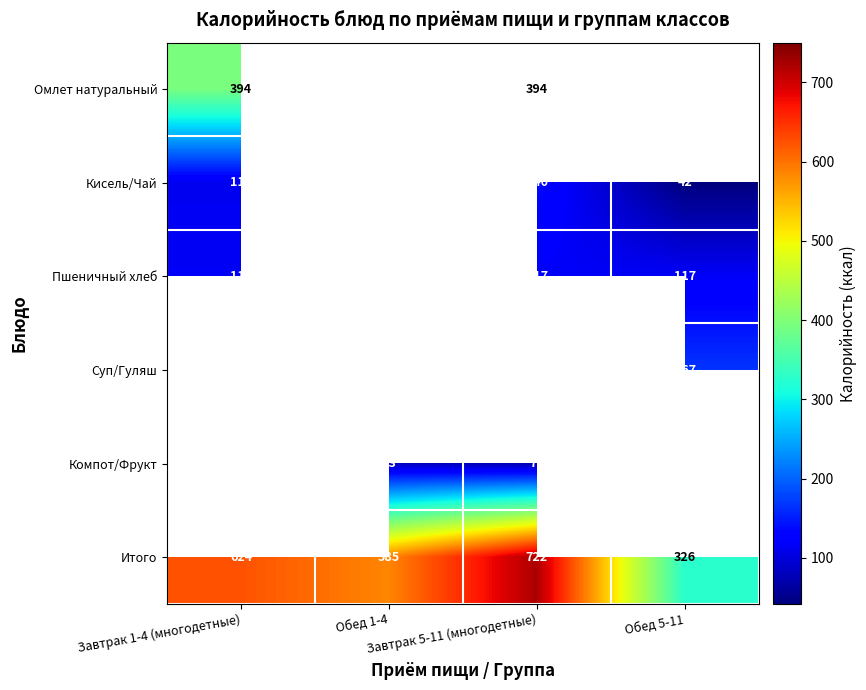

What is the lowest value of the Итого series?

326